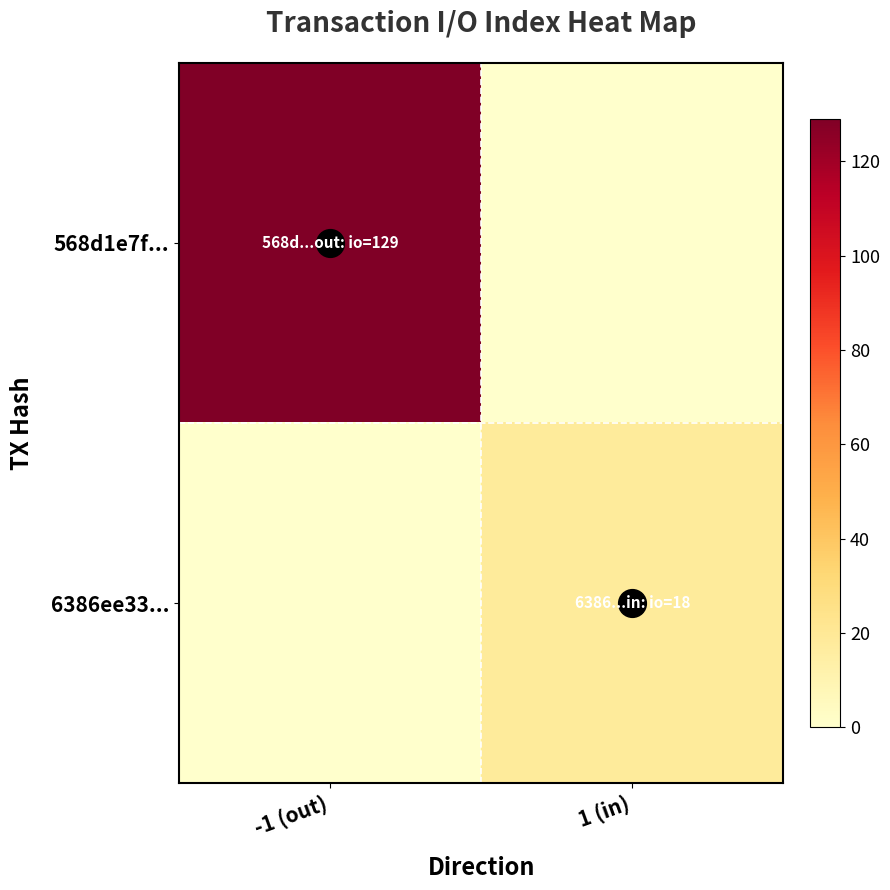

Rank the series by their maximum value, from lowest to highest.

6386ee33..., 568d1e7f...